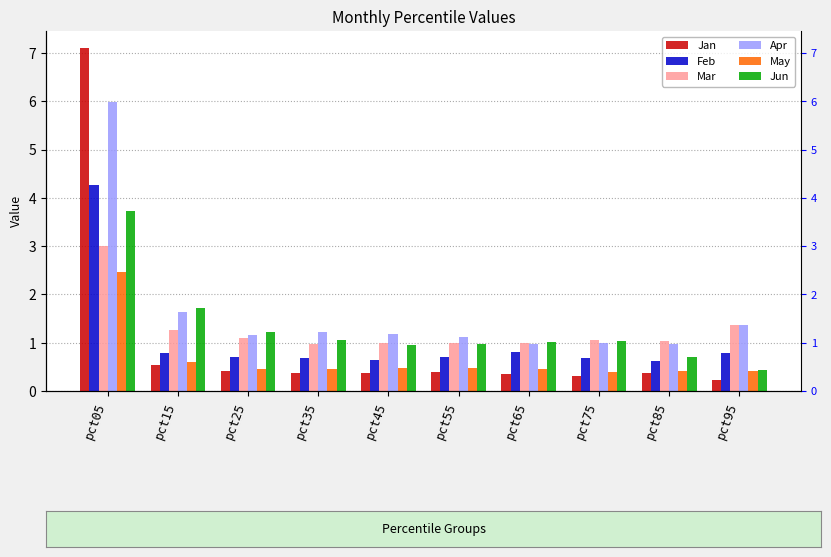

The Mar series shows 0.4 at pct95. True or false?

False